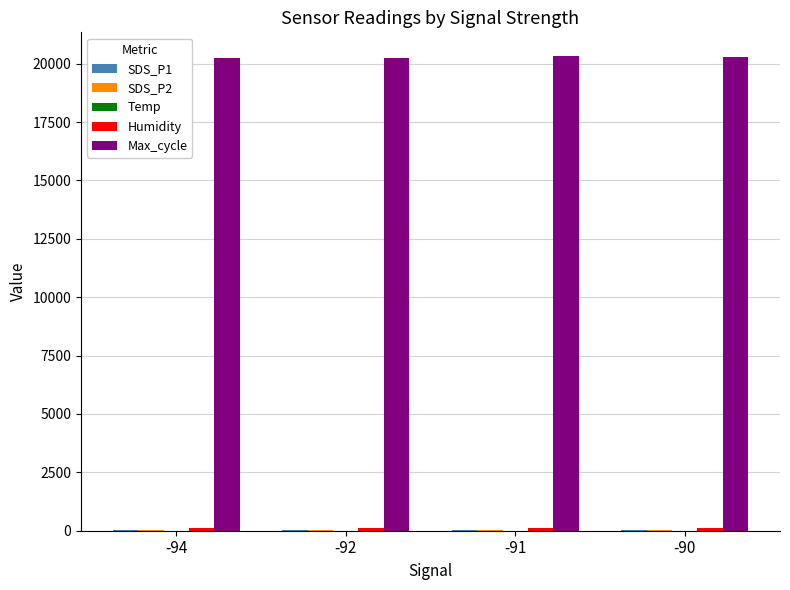

How many distinct data groups are displayed?

5